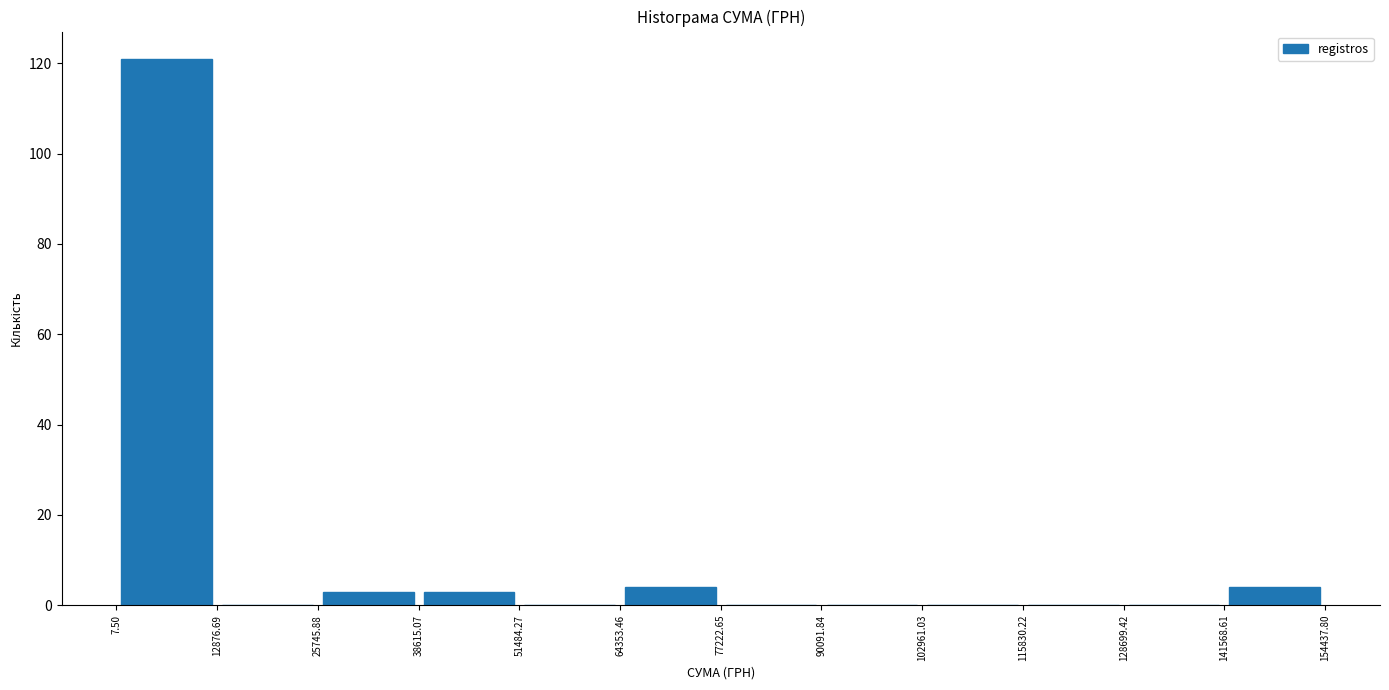

Over which range of the x-axis is the bar tallest?

7.50 to 12876.69